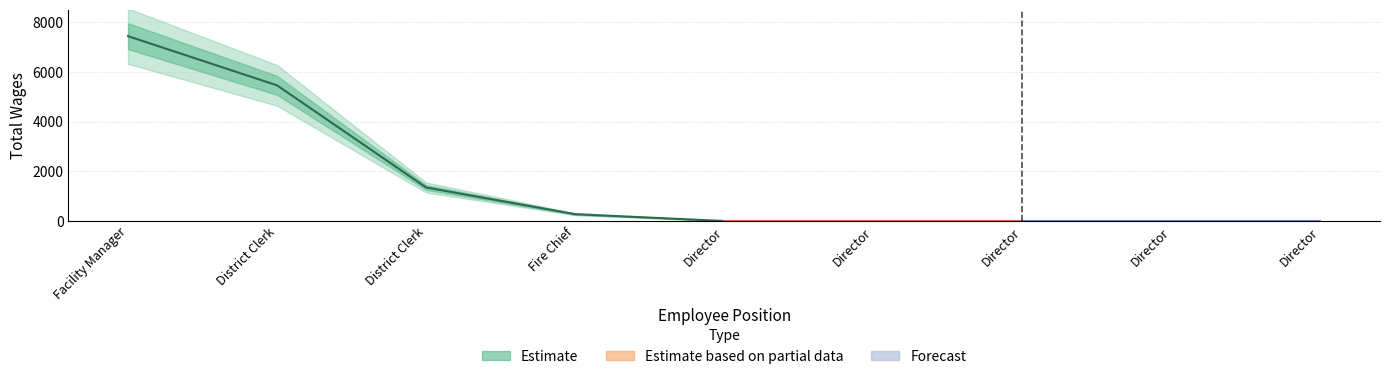

True or false: the data shows 5463 at 2..

True